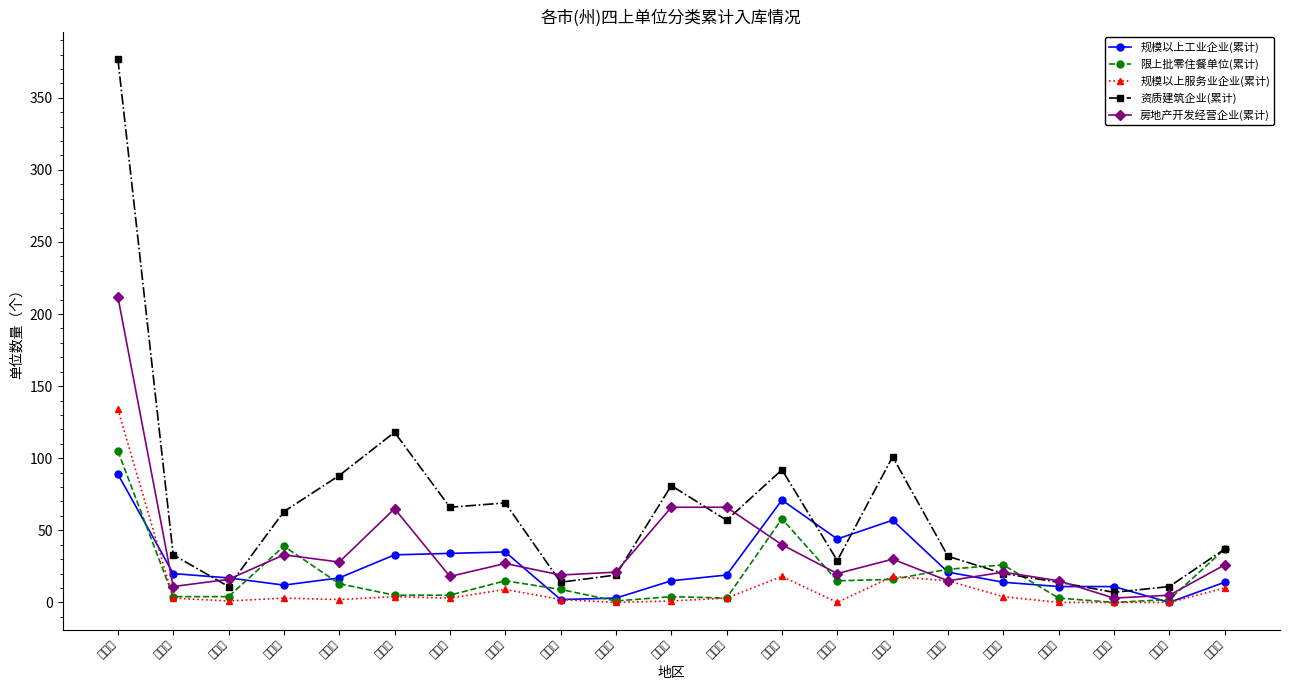

What are all the series names shown in the legend?

规模以上工业企业(累计), 限上批零住餐单位(累计), 规模以上服务业企业(累计), 资质建筑企业(累计), 房地产开发经营企业(累计)